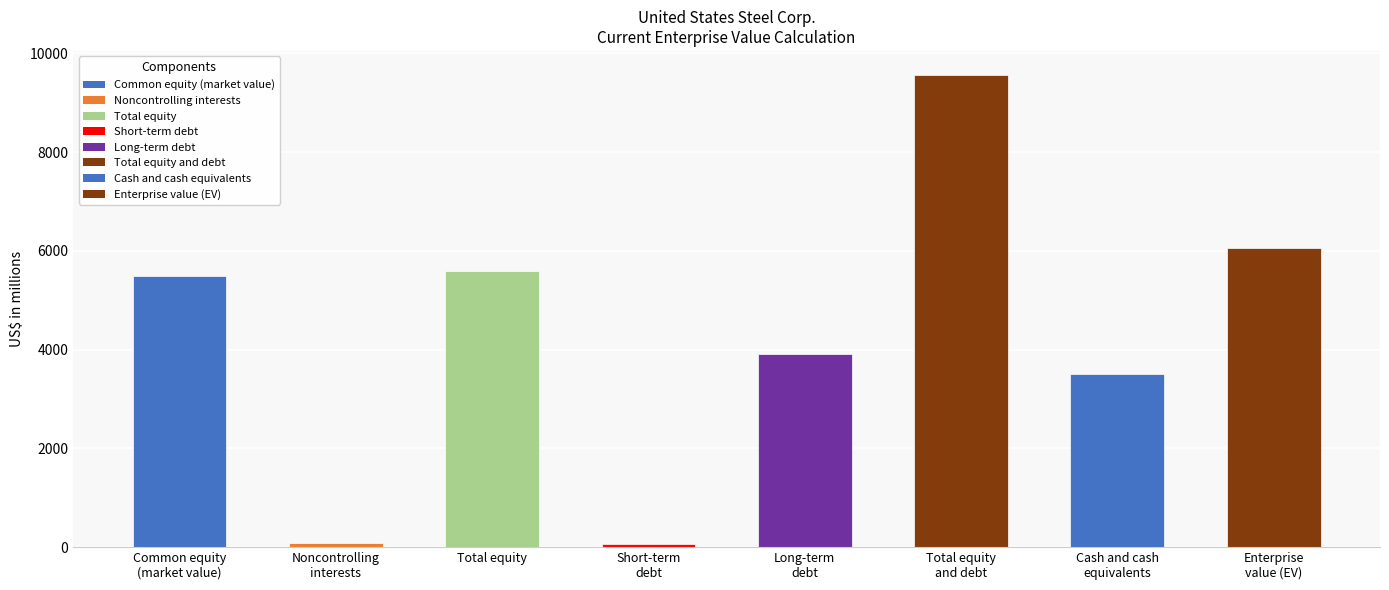

What is the label of the 3rd bar from the left?

Total equity